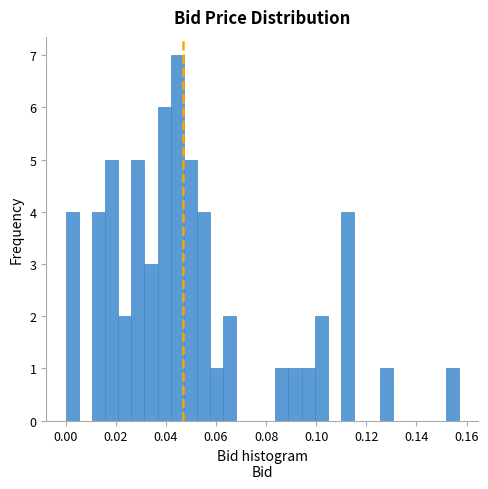

Read against the x-axis, roughly where is the centre of the tallest bar?

0.044